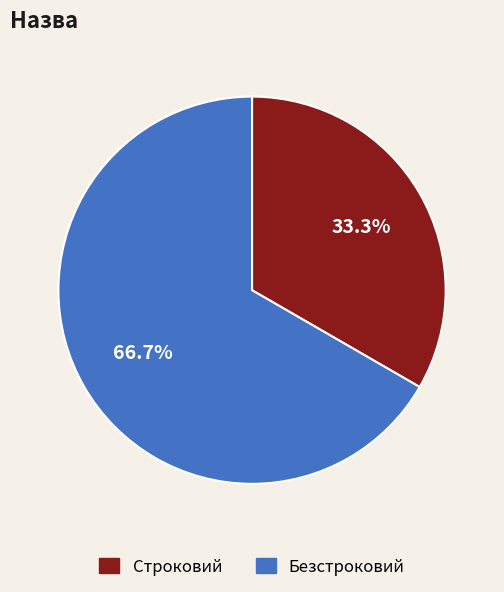

To the nearest percent, what portion does Безстроковий represent?

67%